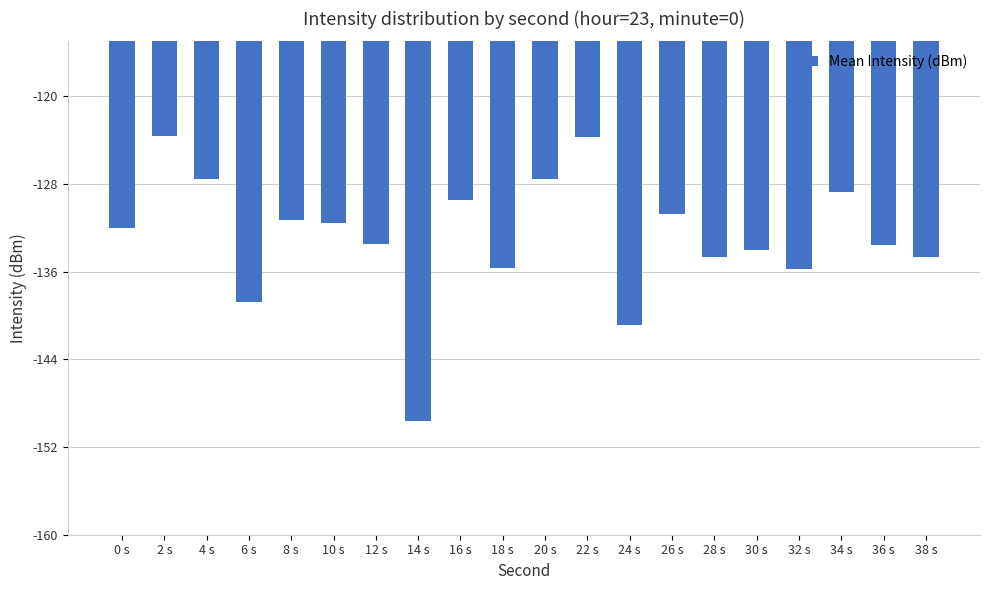

The value at 2 s is -123.6. True or false?

True